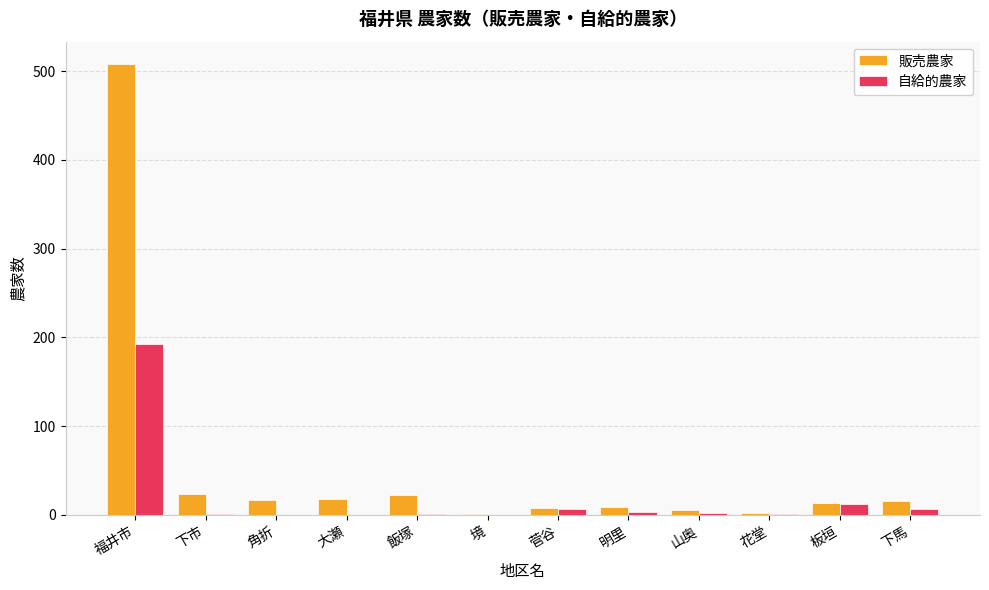

How many groups of bars are there?

12